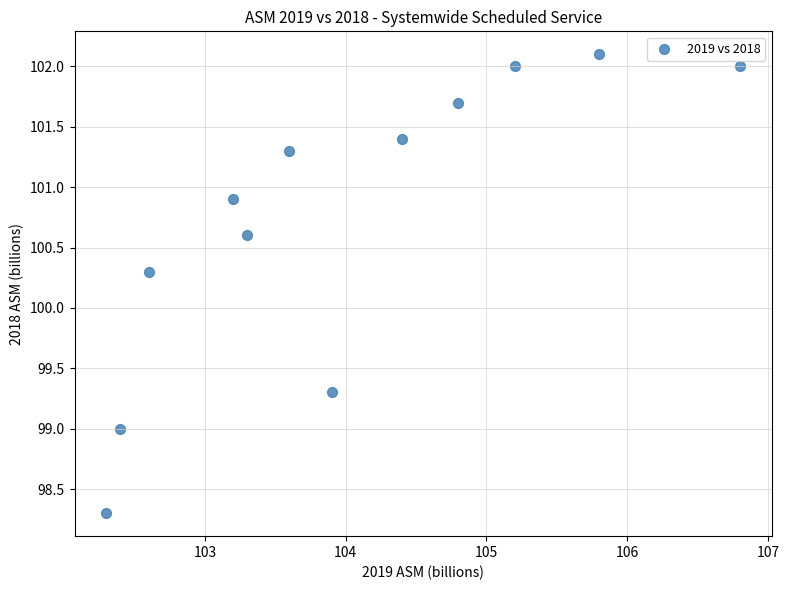

What Y value in the scatter plot is closest to 100?

100.3